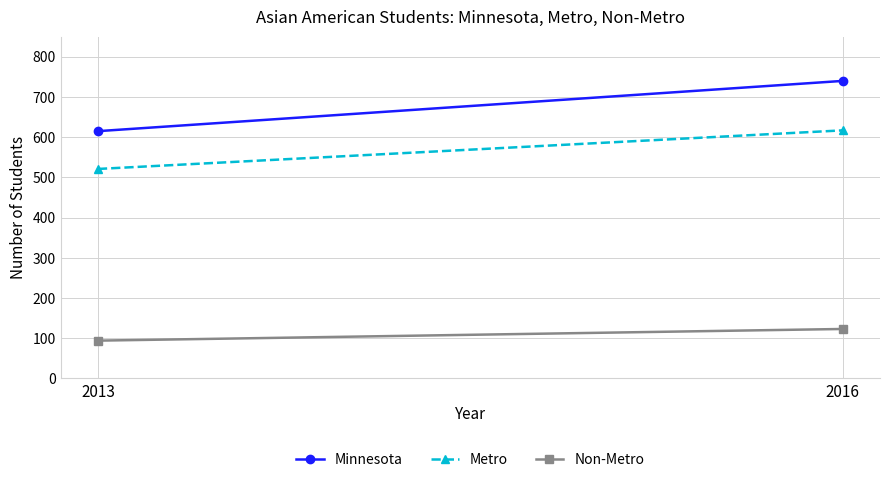

The value of Minnesota at 2016 is 170. True or false?

False